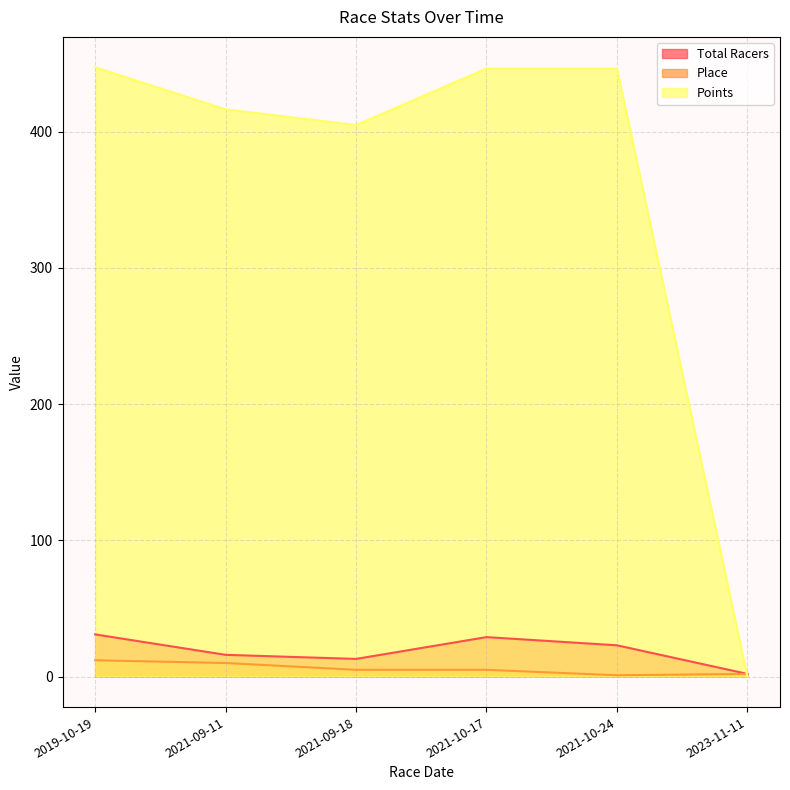

True or false: Points has more than 2 interior local peaks.

False